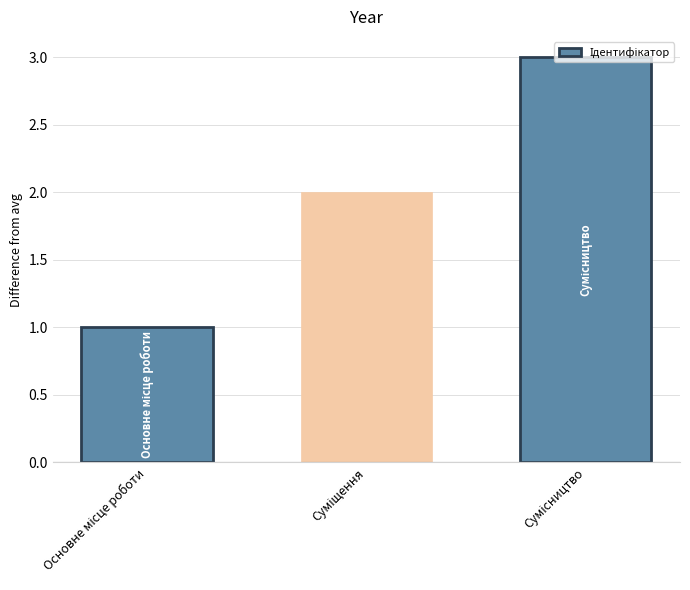

What is the maximum value shown in the chart?

3